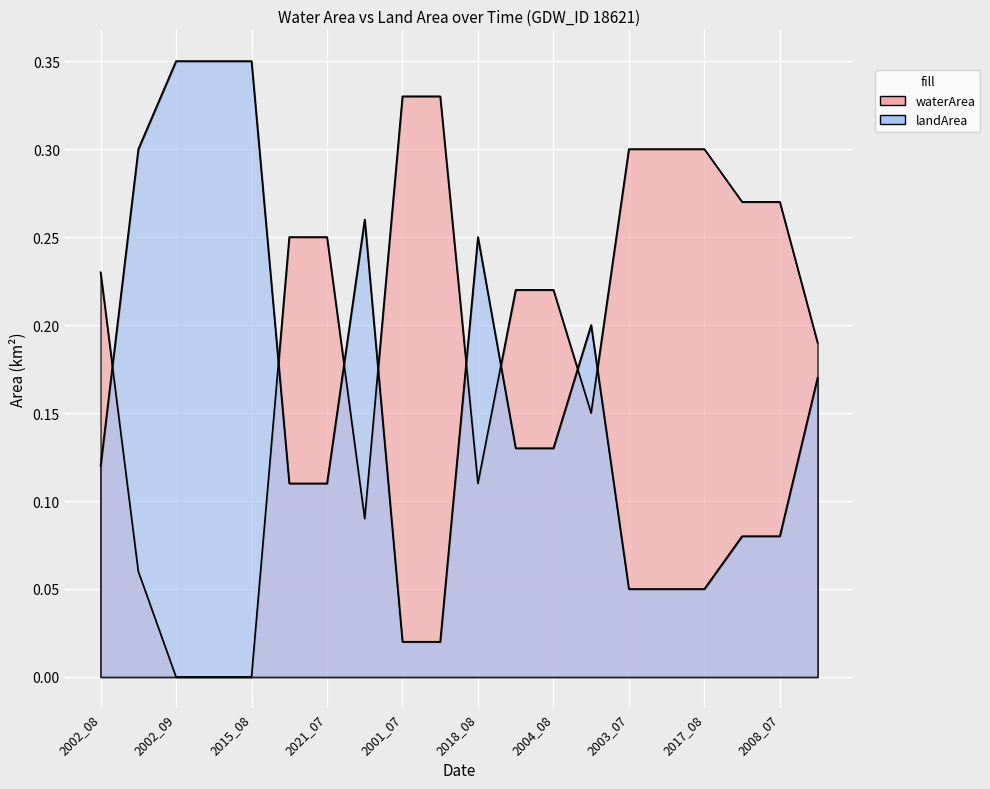

How many intersections are there between landArea and waterArea?

8